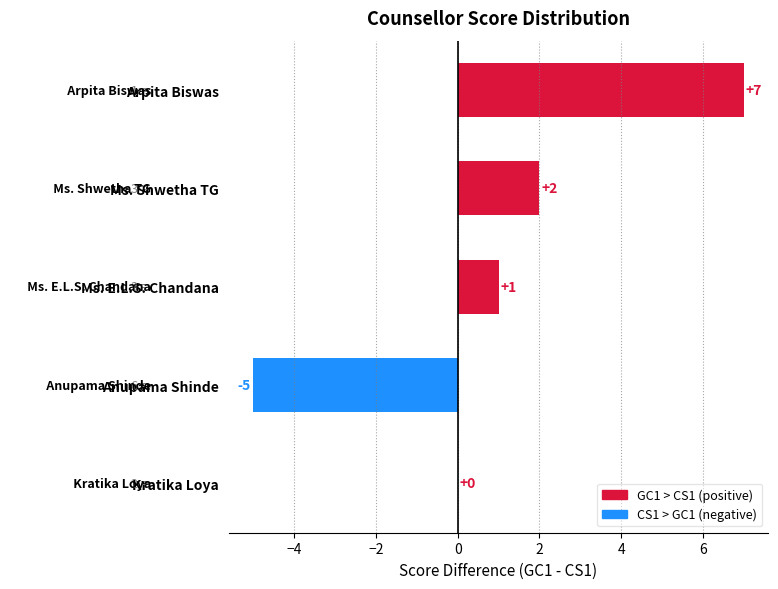

What is the sum of all values?

5